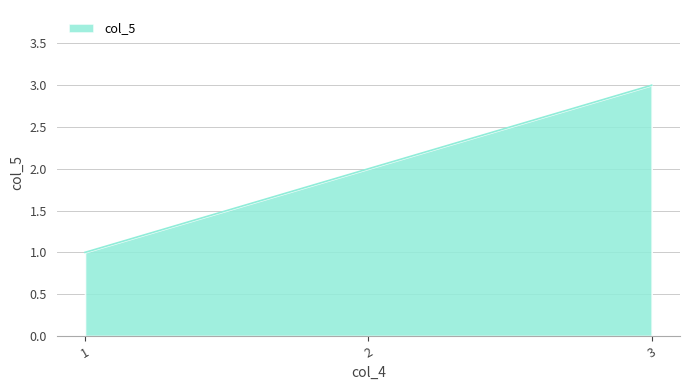

How many lines are shown in the chart?

1